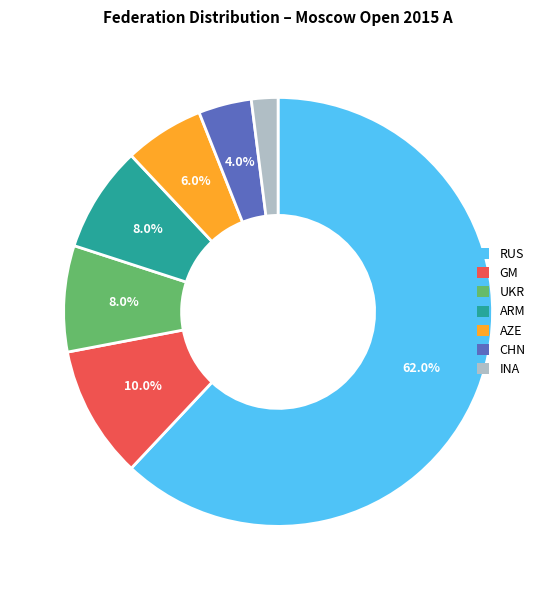

Which category has the biggest portion of the pie?

RUS